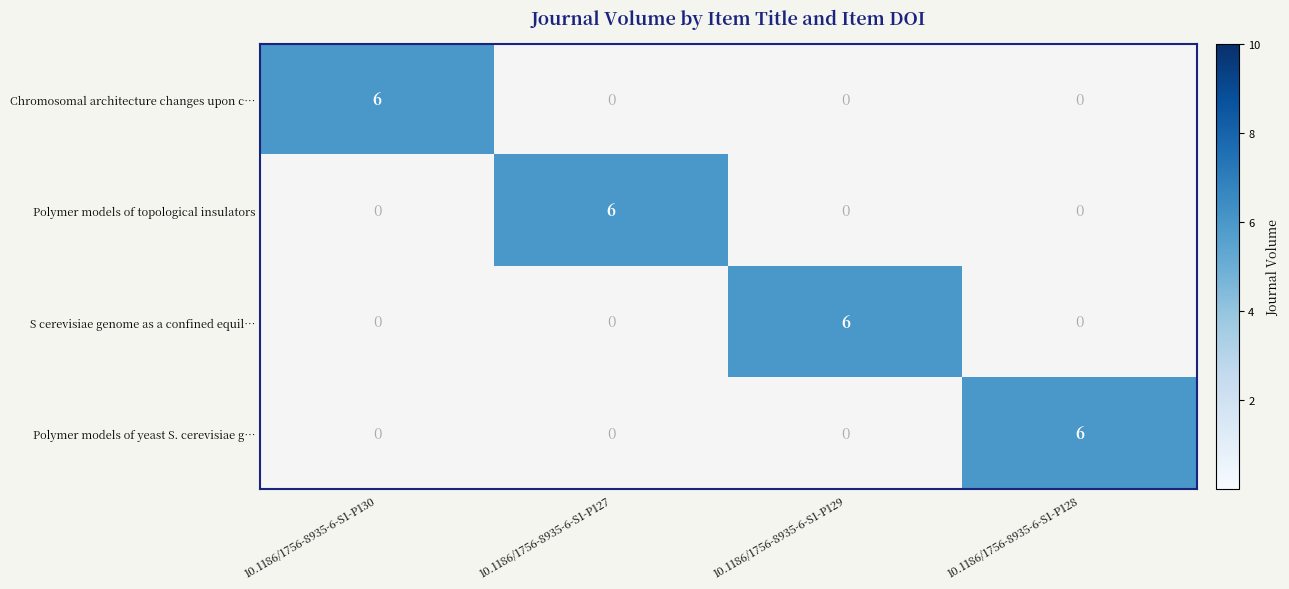

What is the difference between the Polymer models of topological insulators values at 10.1186/1756-8935-6-S1-P130 and 10.1186/1756-8935-6-S1-P127?

6